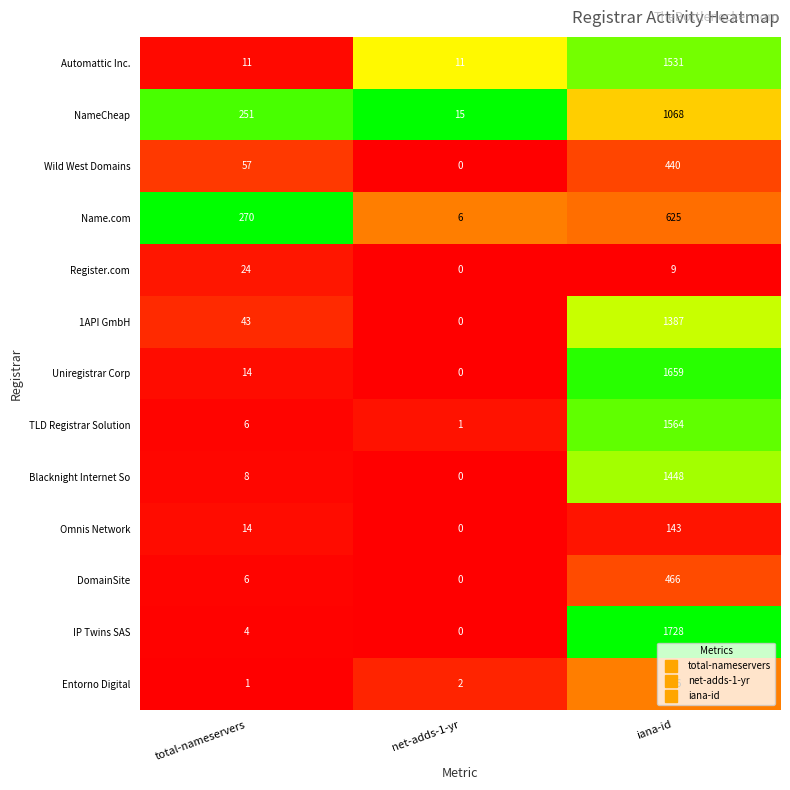

Is the value of Register.com at net-adds-1-yr greater than the value of Uniregistrar Corp at total-nameservers?

No